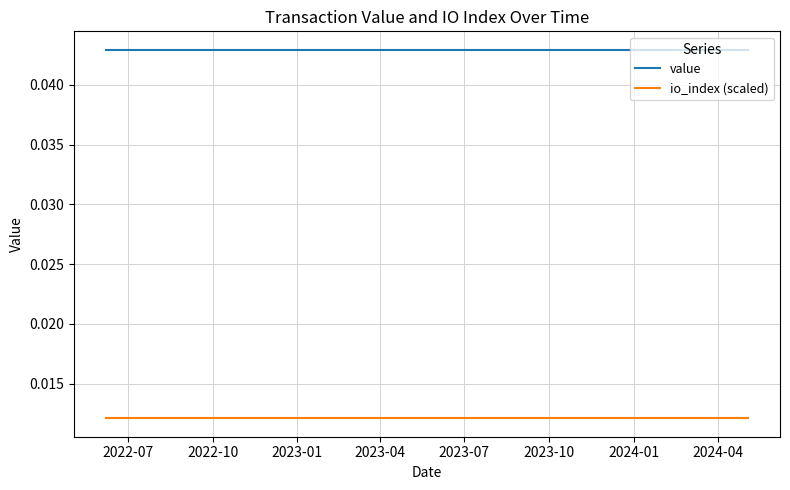

True or false: value and io_index (scaled) intersect in this chart.

False